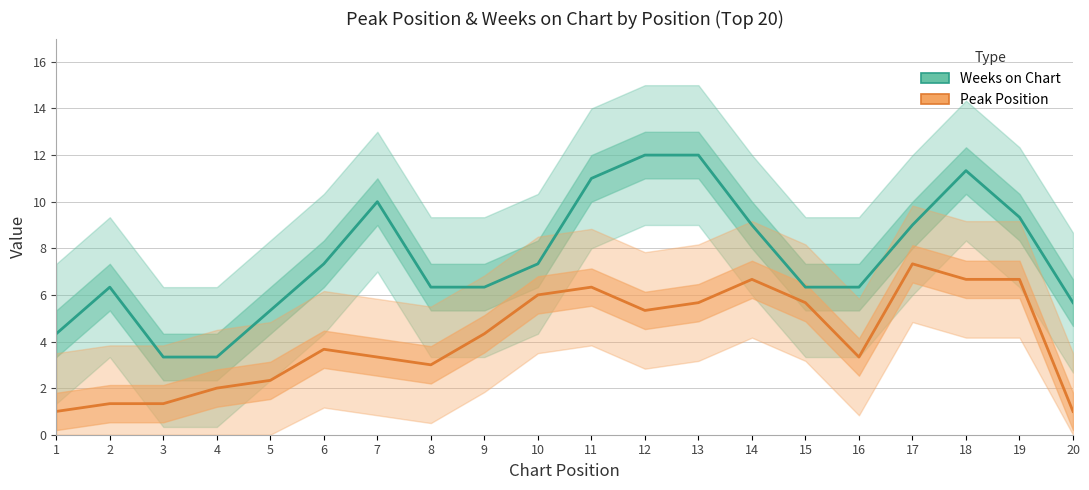

How many lines are shown in the chart?

2